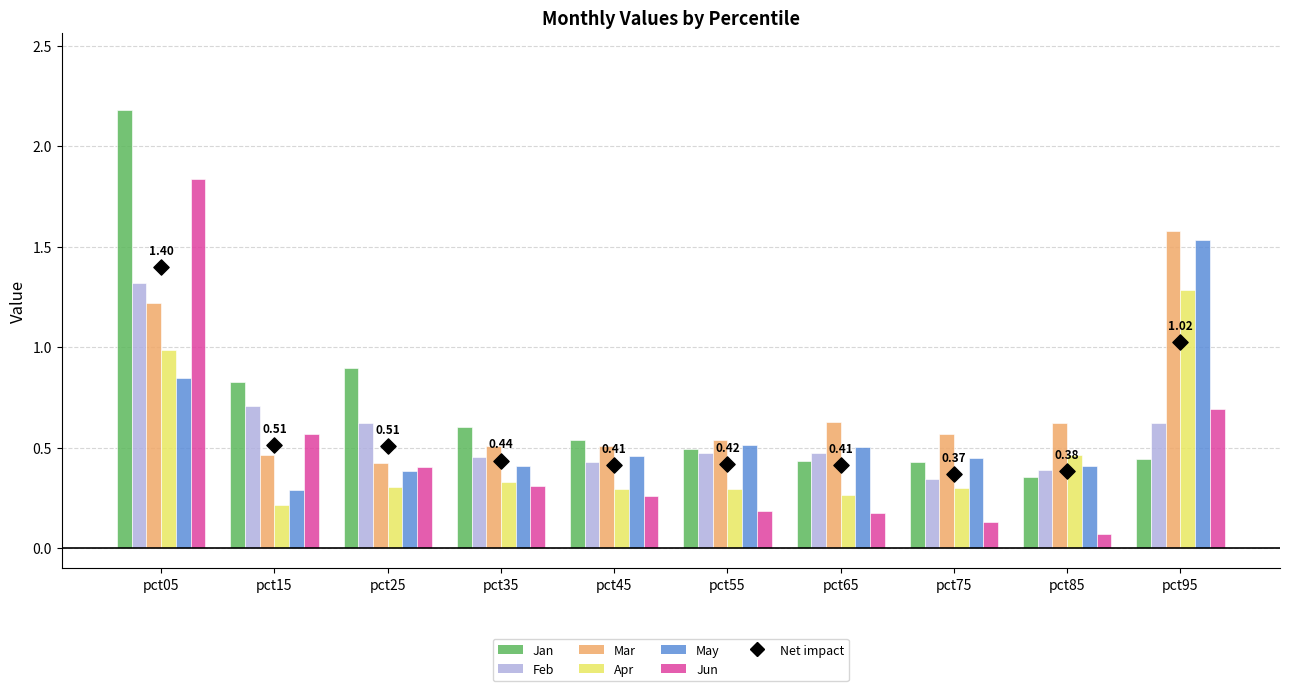

Which series contains the lowest Y value?

Jun